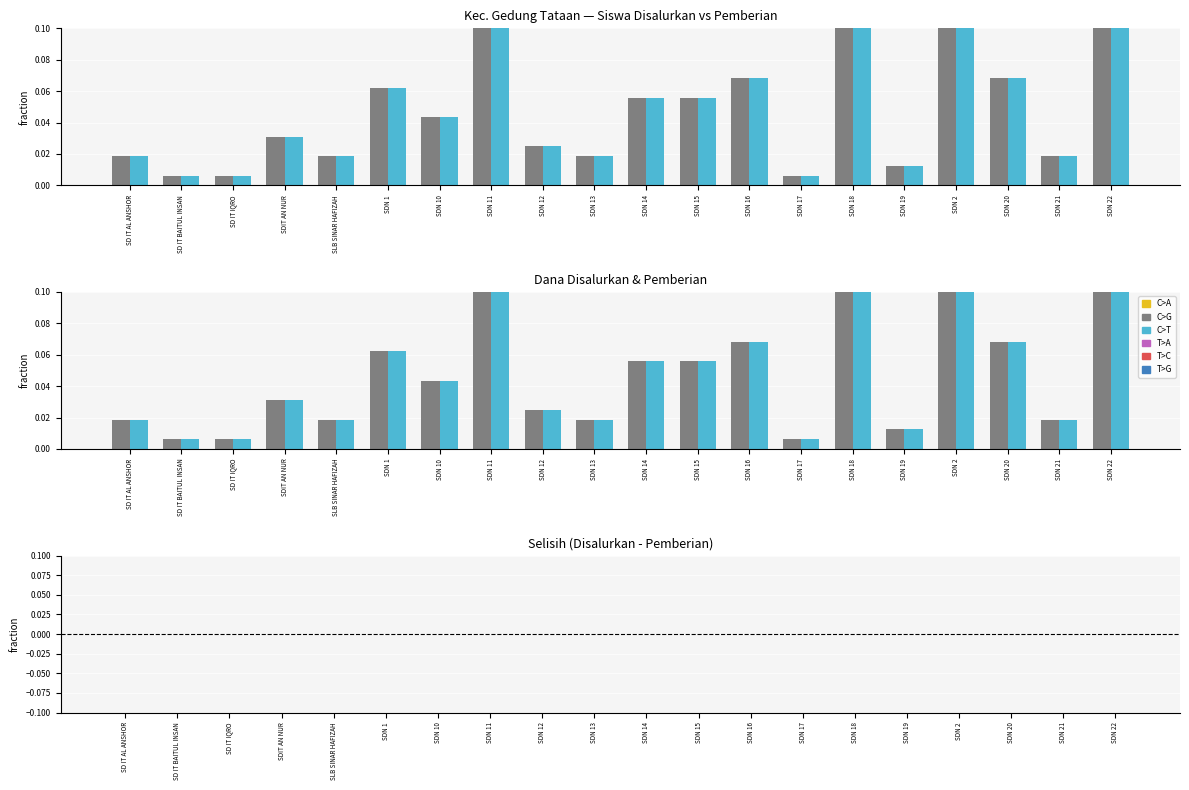

Which has a higher value, SDN 16 or SDN 2?

SDN 2